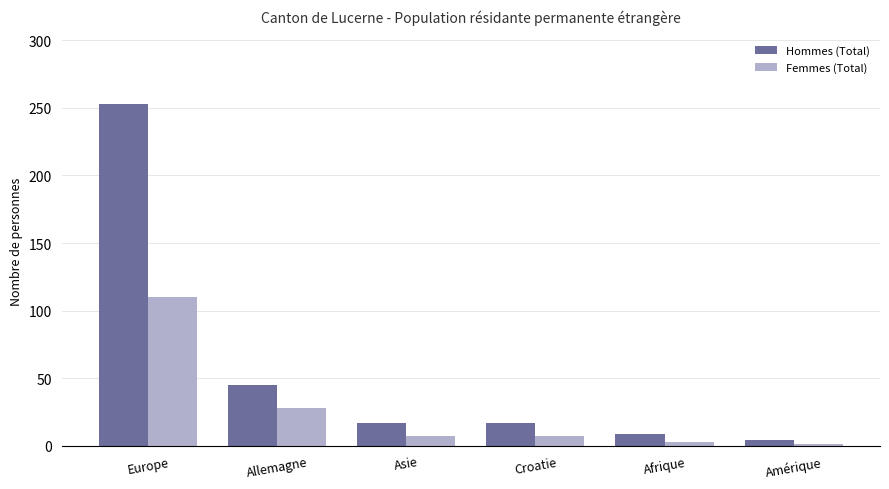

What is the spread (max minus min) of values at Amérique?

3